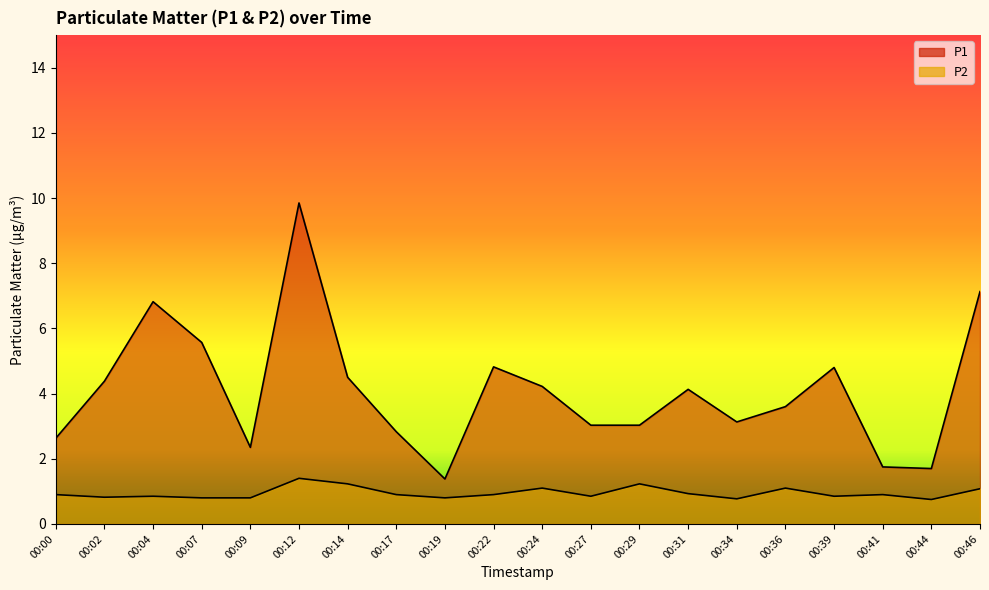

Which series has the largest total across all categories?

P1